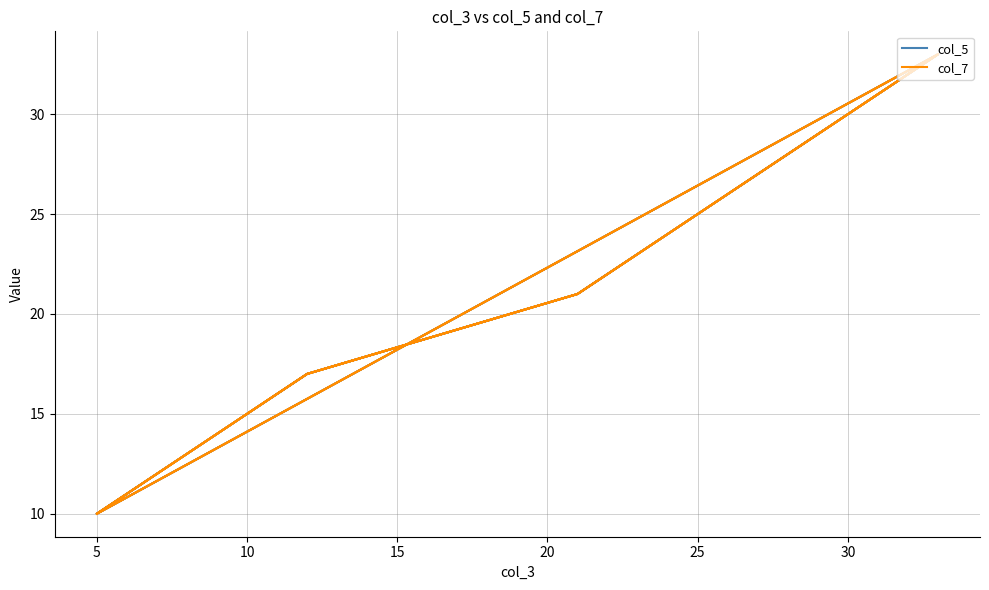

Is the value of col_7 at 9 greater than the value of col_5 at 5?

No